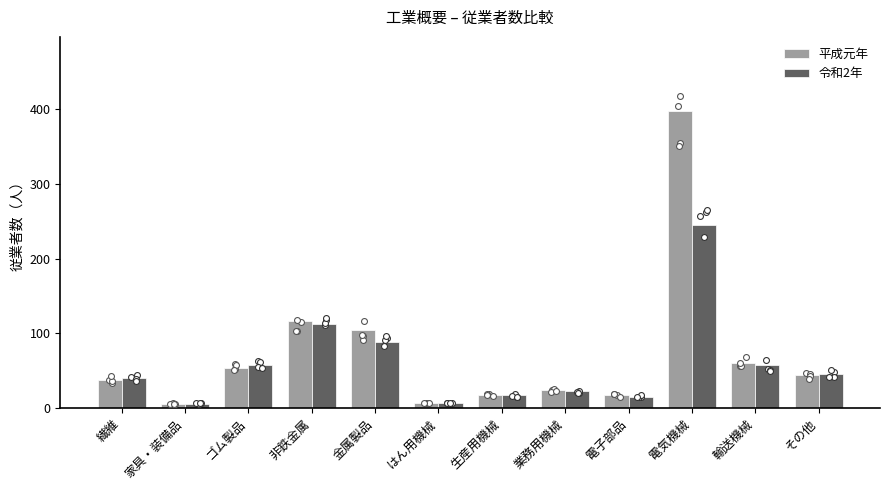

Which series reaches the minimum Y coordinate?

平成元年